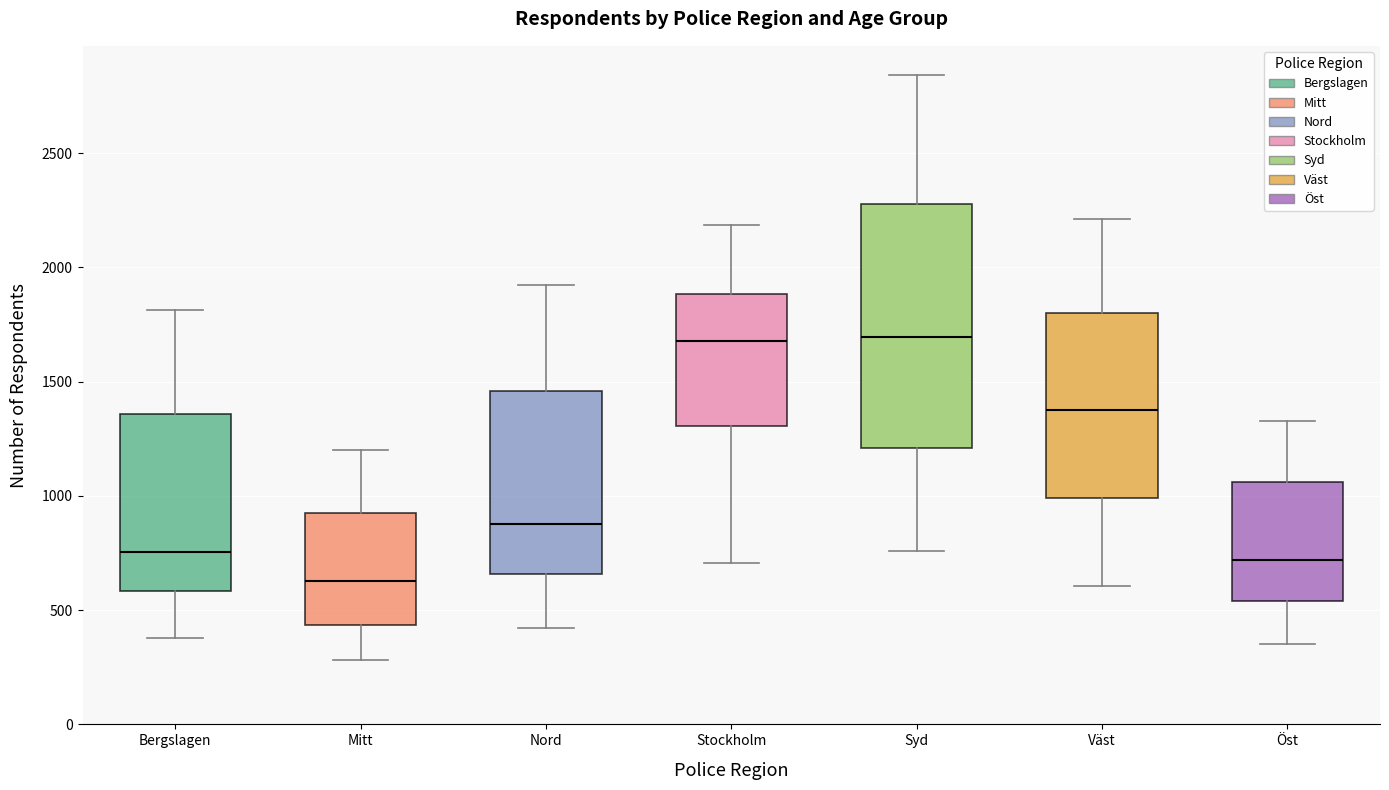

Reading left to right, read every box against the y-axis: the position of its median line, the range the box covers, and the ends of its whiskers. The values are not printed on the chart, so give them approximately, as read against the axis.

Bergslagen: median 750, box 600 to 1350, whiskers 400 to 1800
Mitt: median 650, box 450 to 900, whiskers 300 to 1200
Nord: median 900, box 650 to 1450, whiskers 400 to 1900
Stockholm: median 1700, box 1300 to 1900, whiskers 700 to 2200
Syd: median 1700, box 1200 to 2300, whiskers 750 to 2850
Väst: median 1400, box 1000 to 1800, whiskers 600 to 2200
Öst: median 700, box 550 to 1050, whiskers 350 to 1350